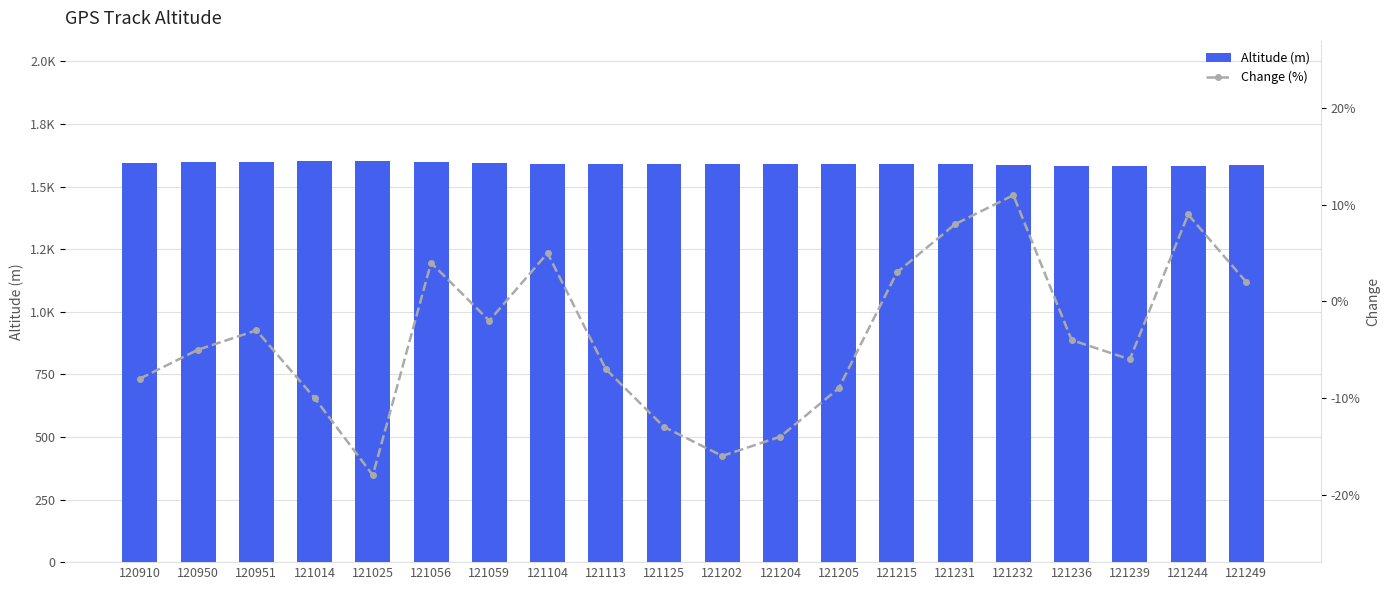

Does the chart contain stacked bars?

No